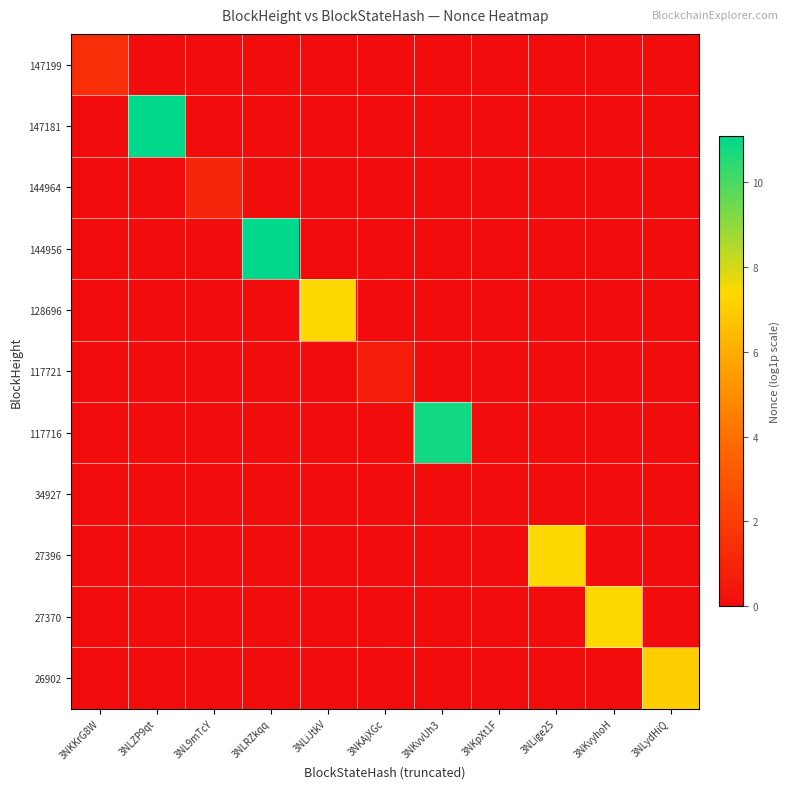

Which category has the lowest value across all series?

3NLZP9qt